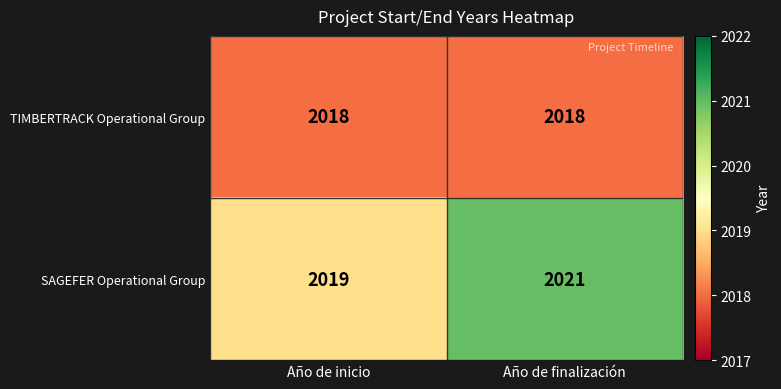

Rank the series at Año de finalización from lowest to highest value.

TIMBERTRACK Operational Group, SAGEFER Operational Group